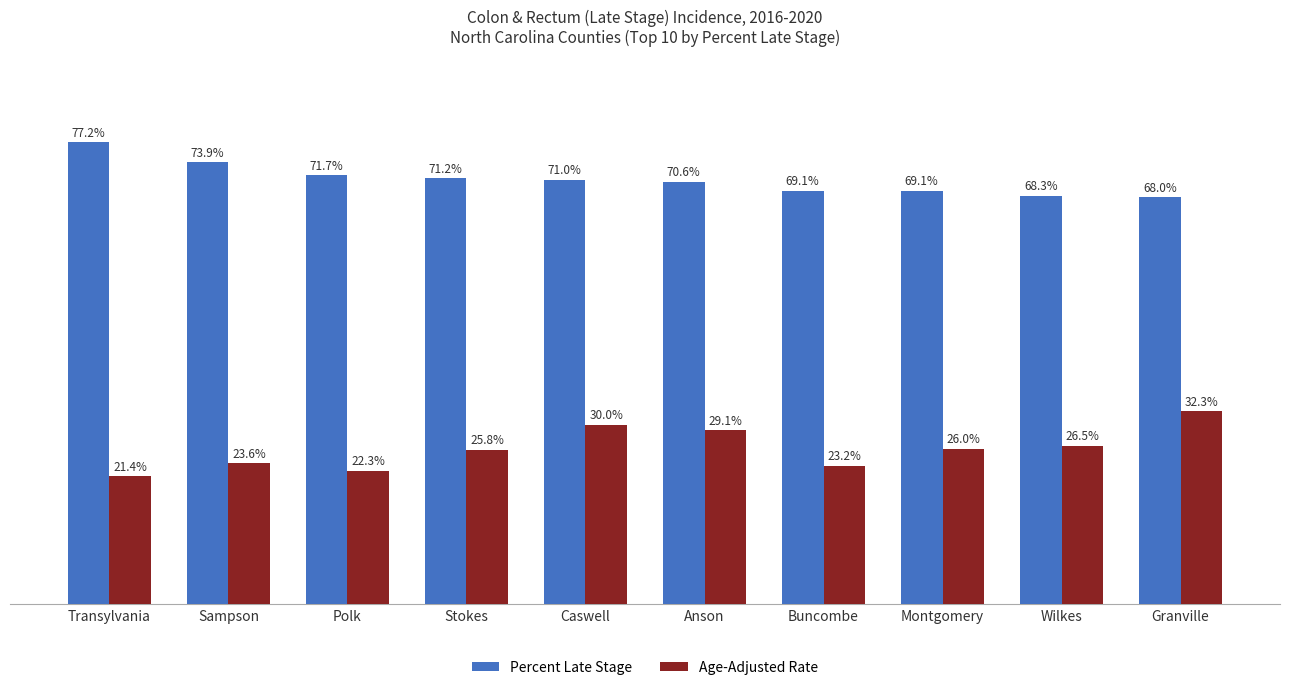

Where is Percent Late Stage nearest to the value 72?

Polk